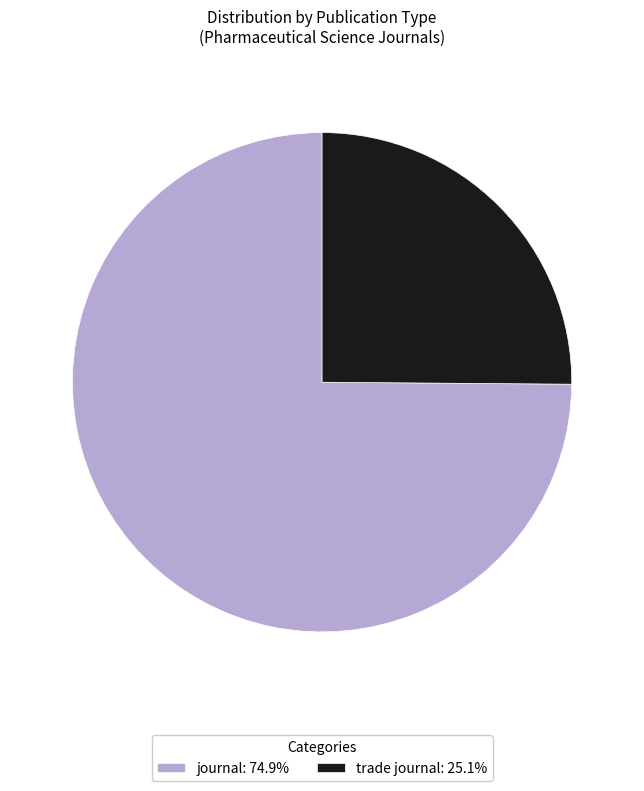

True or false: journal accounts for 82% of the total.

False